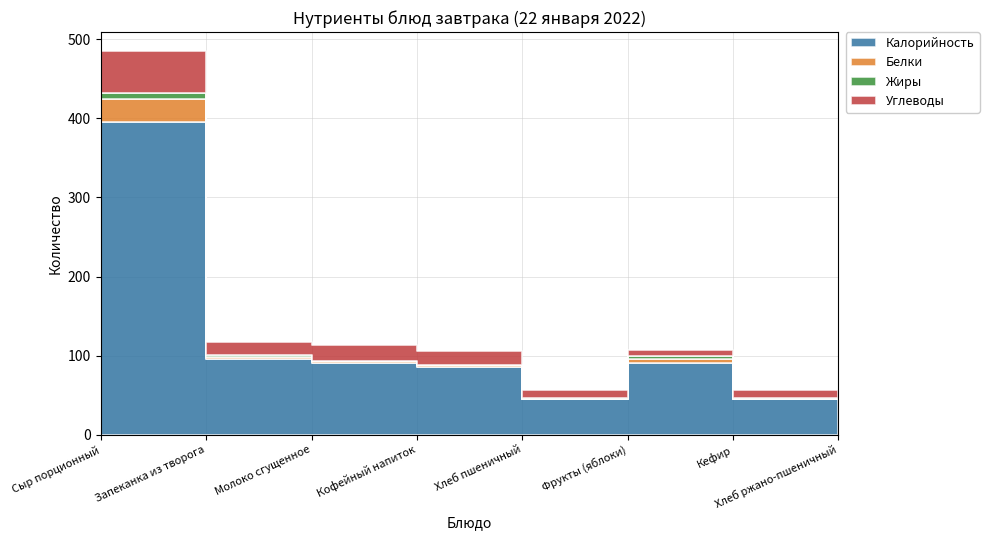

Read the Калорийность value at Хлеб ржано-пшеничный.

45.0